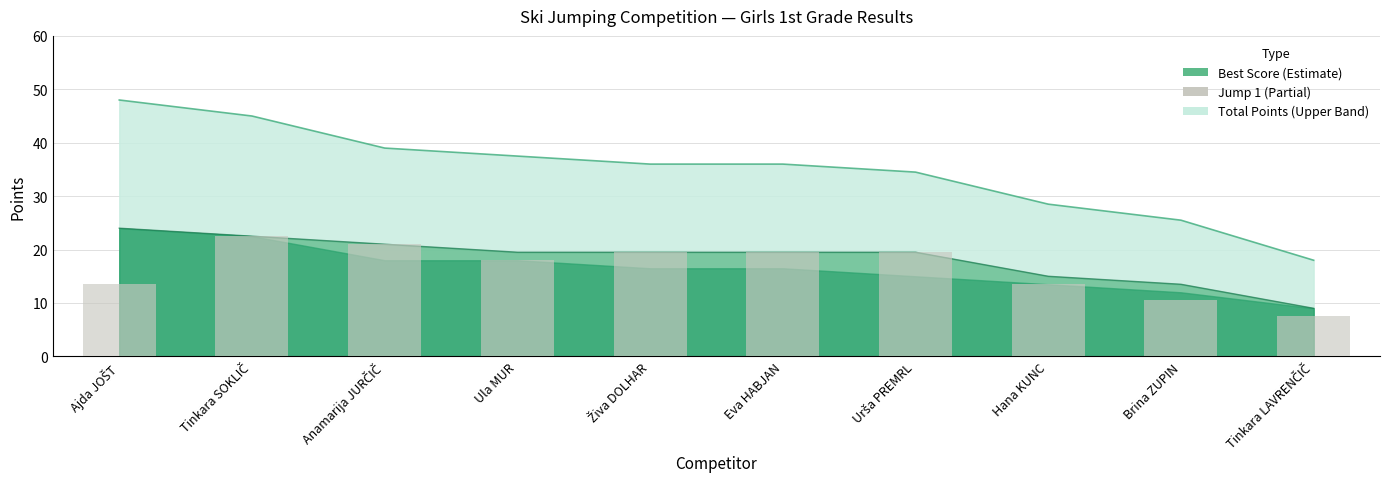

True or false: the data shows 5.4 at Tinkara SOKLIČ.

False